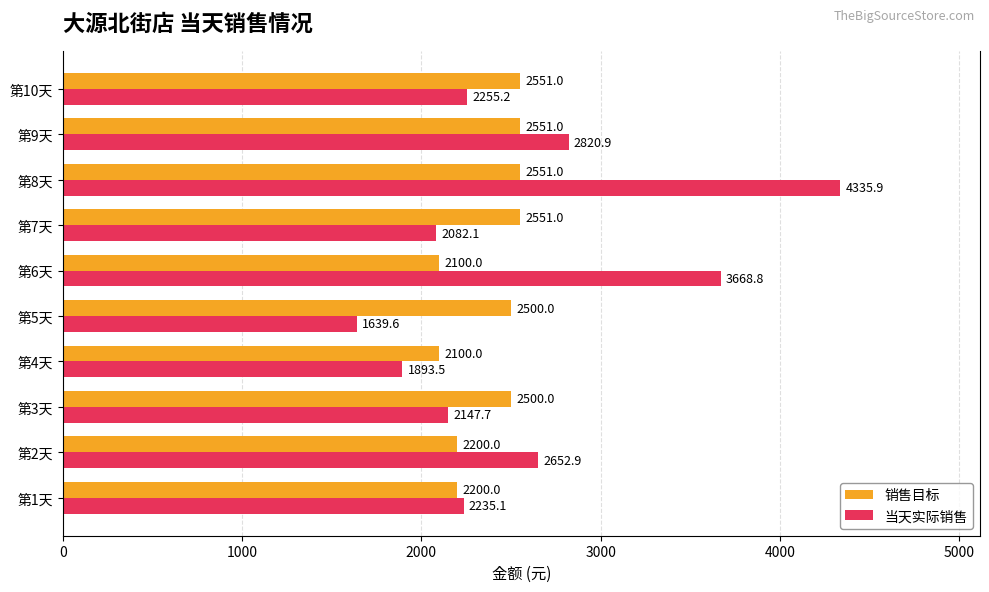

The value of 销售目标 at 第4天 is 3068.9. True or false?

False